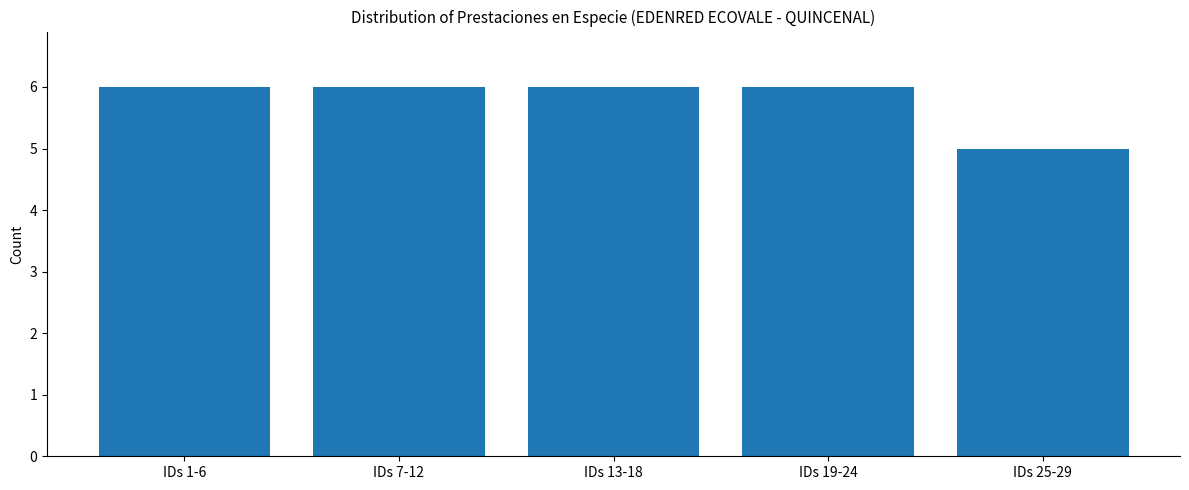

What is the label of the 1st bar from the left?

IDs 1-6